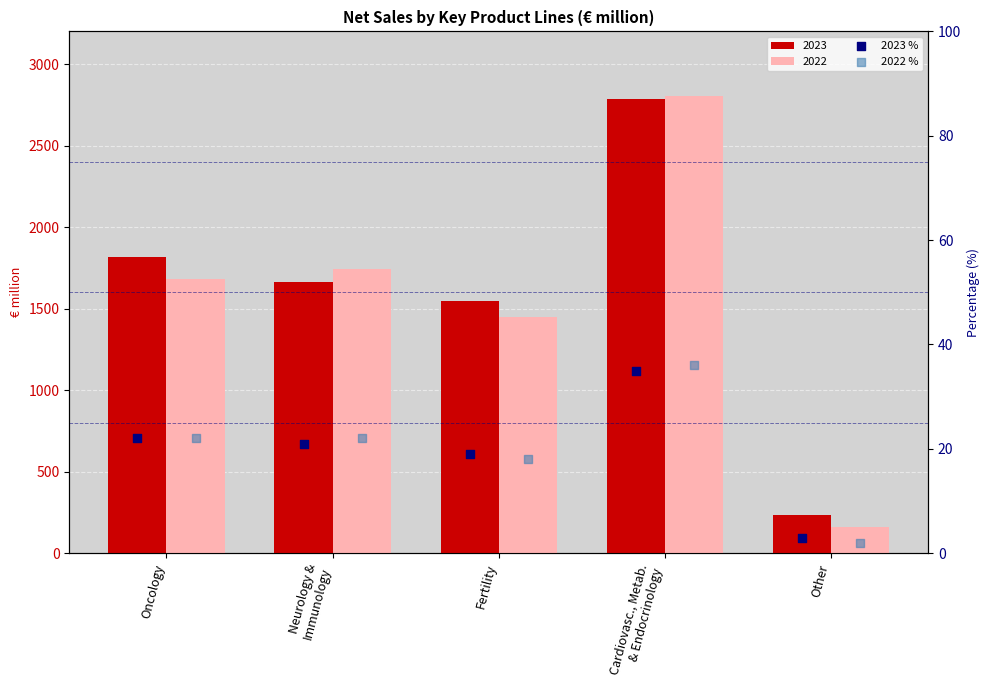

At which category is the sum across all series the highest?

Cardiovasc., Metab.
& Endocrinology